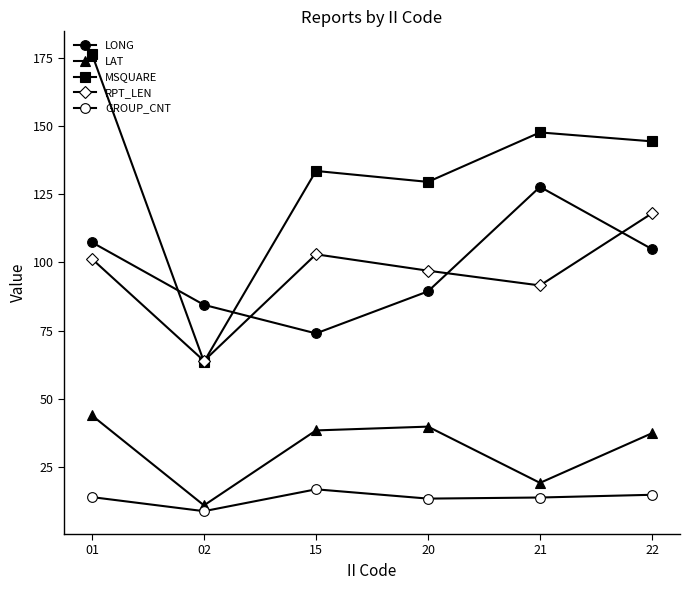

What is the difference between the maximum and minimum values in the LAT series?

32.9